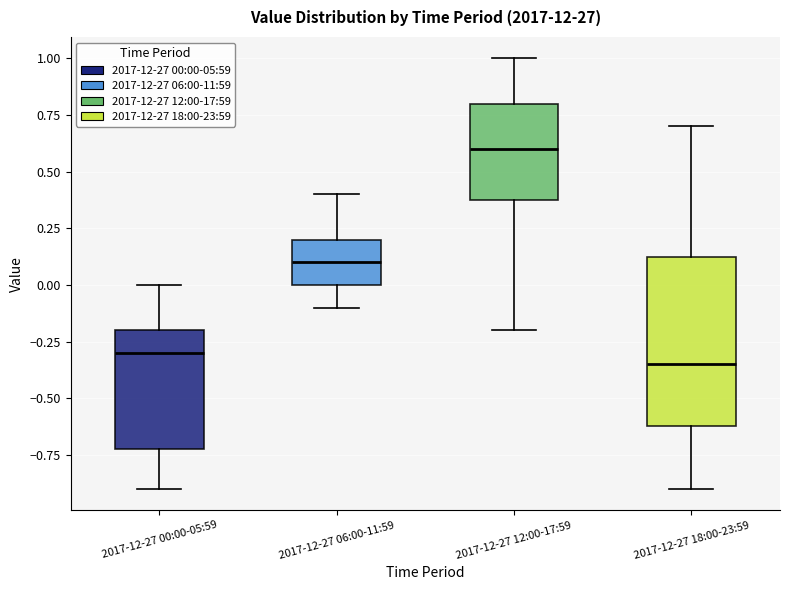

Comparing the boxes themselves (not the whiskers), which one is the tallest?

2017-12-27 18:00-23:59